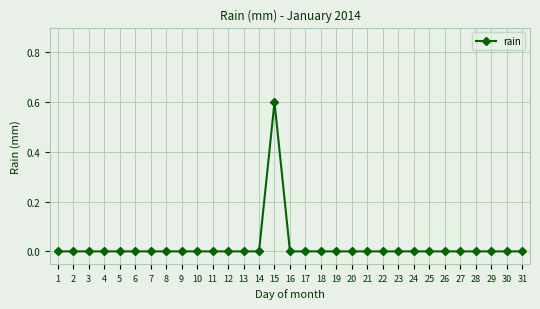

Reading left to right, what are all the values shown in this chart?

0.0	0.0	0.0	0.0	0.0	0.0	0.0	0.0	0.0	0.0	0.0	0.0	0.0	0.0	0.6	0.0	0.0	0.0	0.0	0.0	0.0	0.0	0.0	0.0	0.0	0.0	0.0	0.0	0.0	0.0	0.0